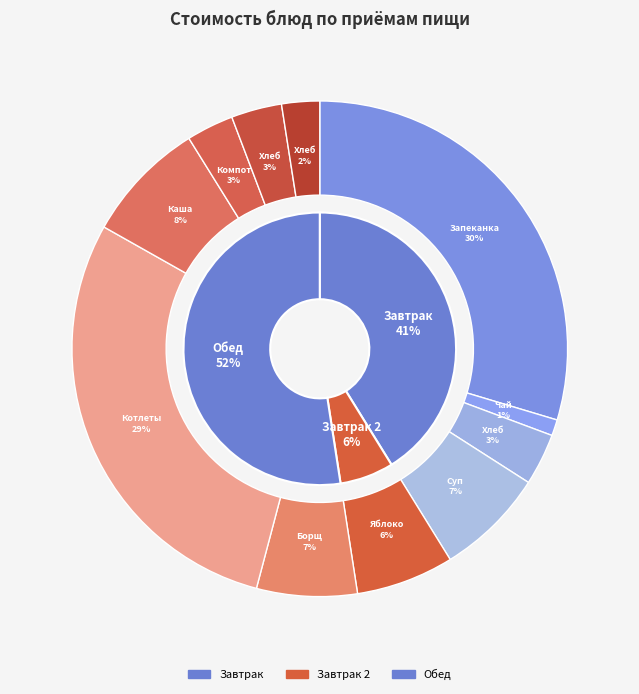

How many slices are in this pie chart?

11